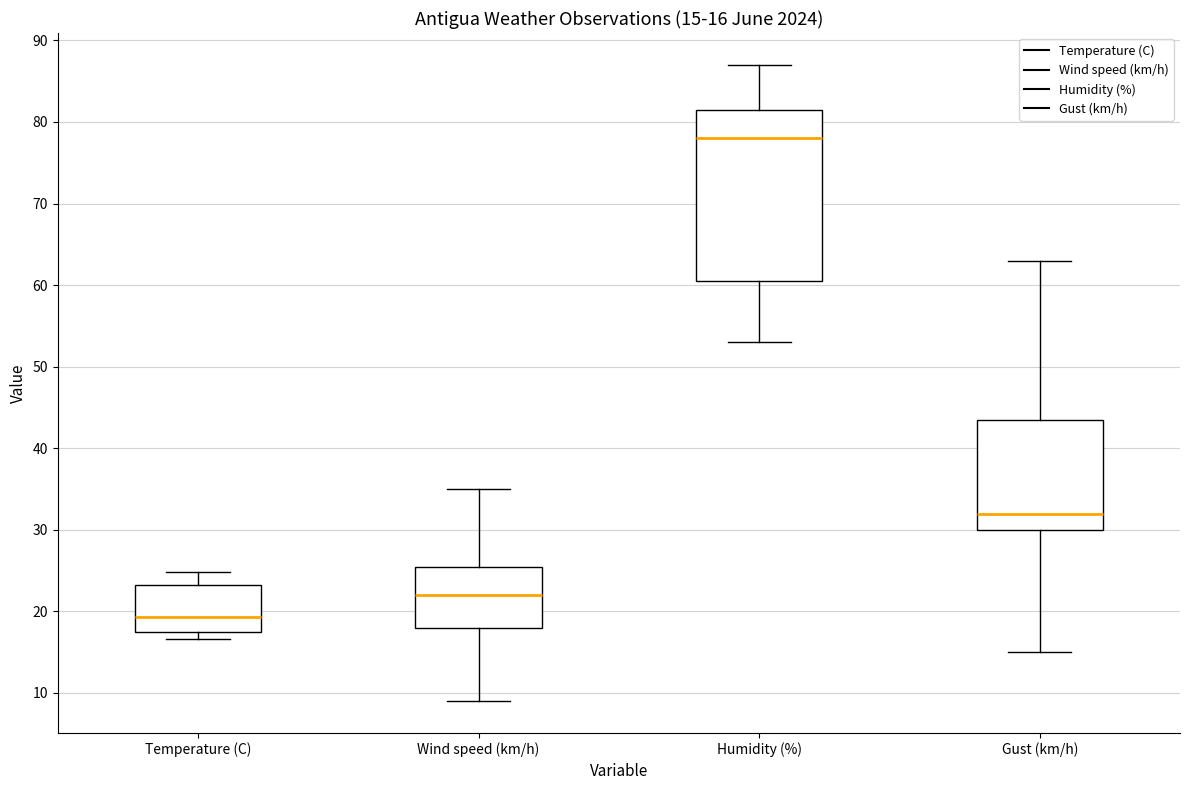

Which box is the tallest, from its lower edge to its upper edge?

Humidity (%)